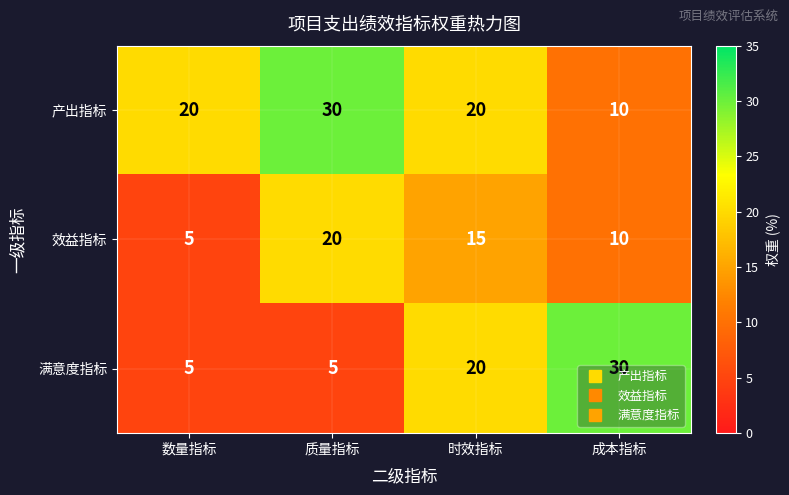

Is it true that 产出指标 equals 9 at 数量指标?

False